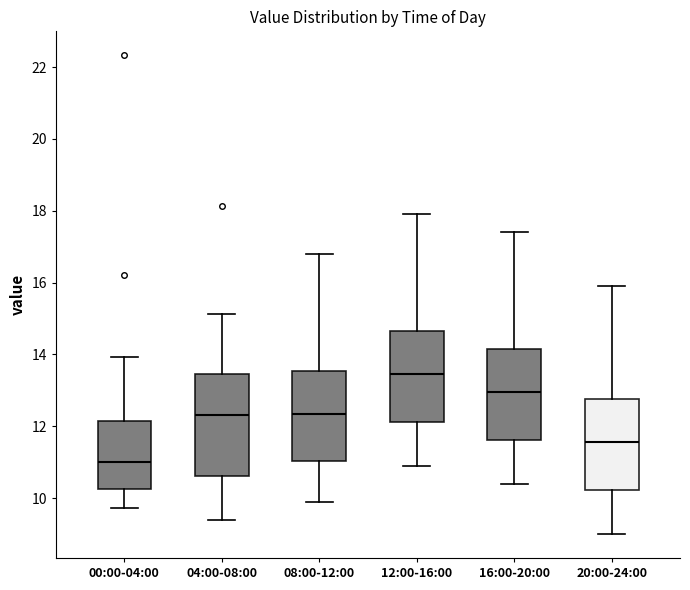

Which box has the lowest median line?

00:00-04:00